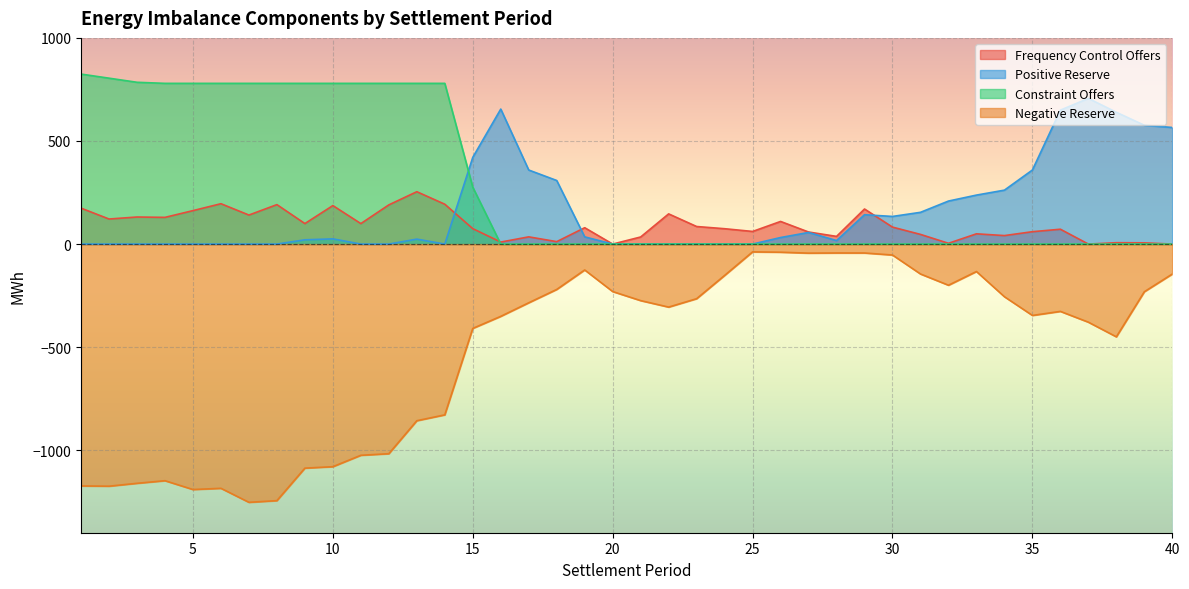

What is the value of the Constraint Offers point at the 3rd from the left?

784.7